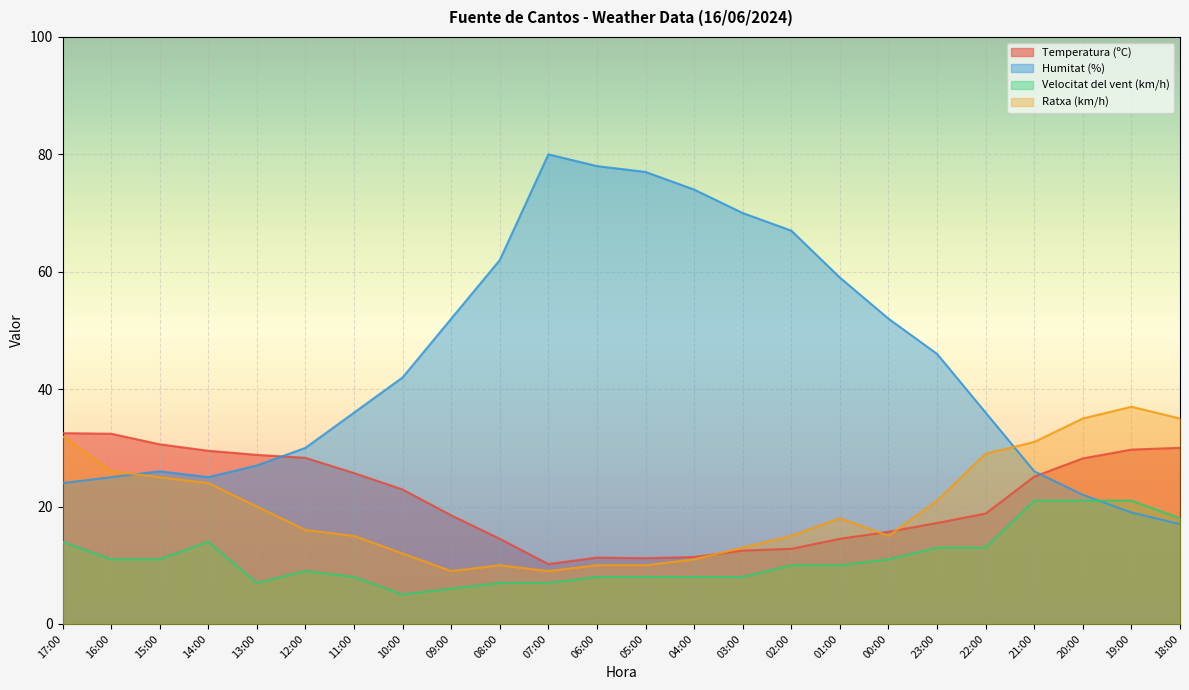

Where is Ratxa (km/h) nearest to the value 23?

14:00